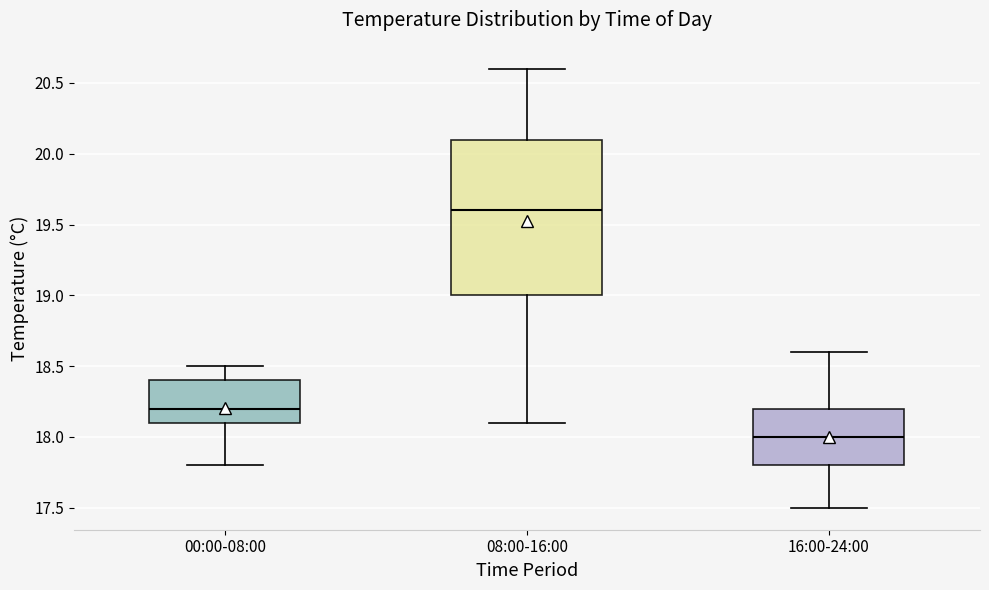

Comparing the boxes themselves (not the whiskers), which one is the tallest?

08:00-16:00